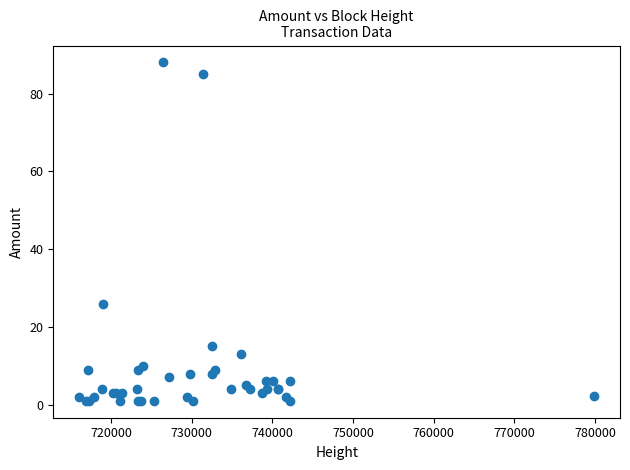

What Y value in the scatter plot is closest to 44?

26.0